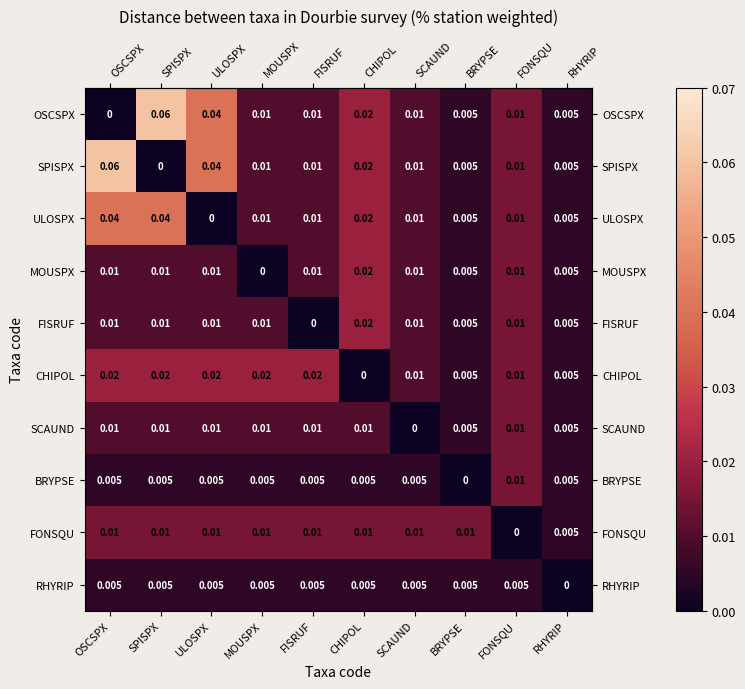

Which category has the highest value in the OSCSPX series?

SPISPX